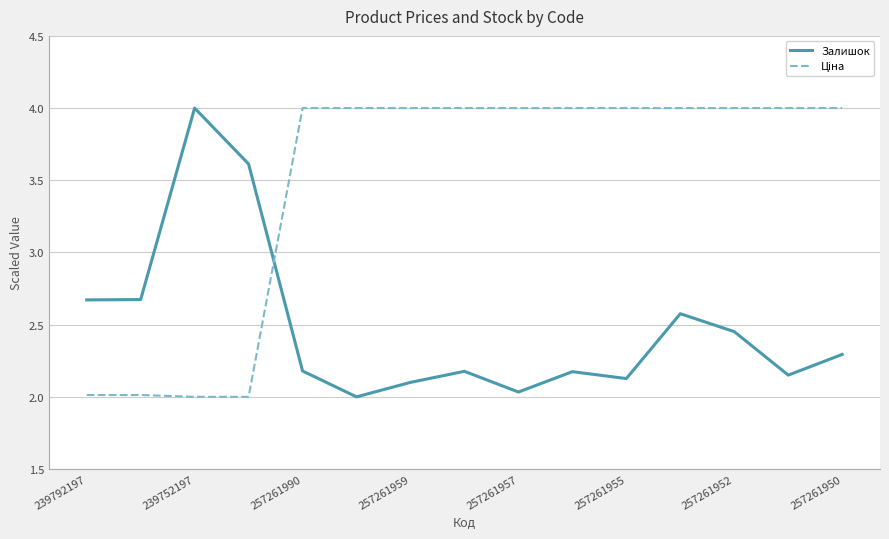

How many times do Ціна and Залишок cross each other?

1